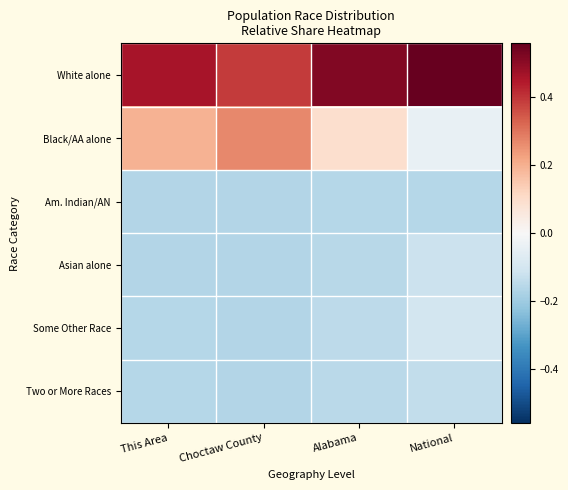

Reading right to left, list all the values displayed in this chart.

White alone: National=0.6	Alabama=0.5	Choctaw County=0.4	This Area=0.5
Black/AA alone: National=-0.0	Alabama=0.1	Choctaw County=0.3	This Area=0.2
Am. Indian/AN: National=-0.2	Alabama=-0.2	Choctaw County=-0.2	This Area=-0.2
Asian alone: National=-0.1	Alabama=-0.2	Choctaw County=-0.2	This Area=-0.2
Some Other Race: National=-0.1	Alabama=-0.1	Choctaw County=-0.2	This Area=-0.2
Two or More Races: National=-0.1	Alabama=-0.2	Choctaw County=-0.2	This Area=-0.2